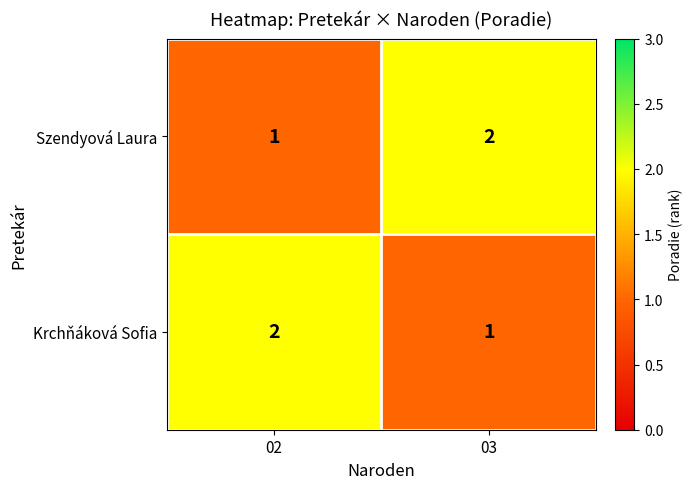

Where is Krchňáková Sofia nearest to the value 1?

03